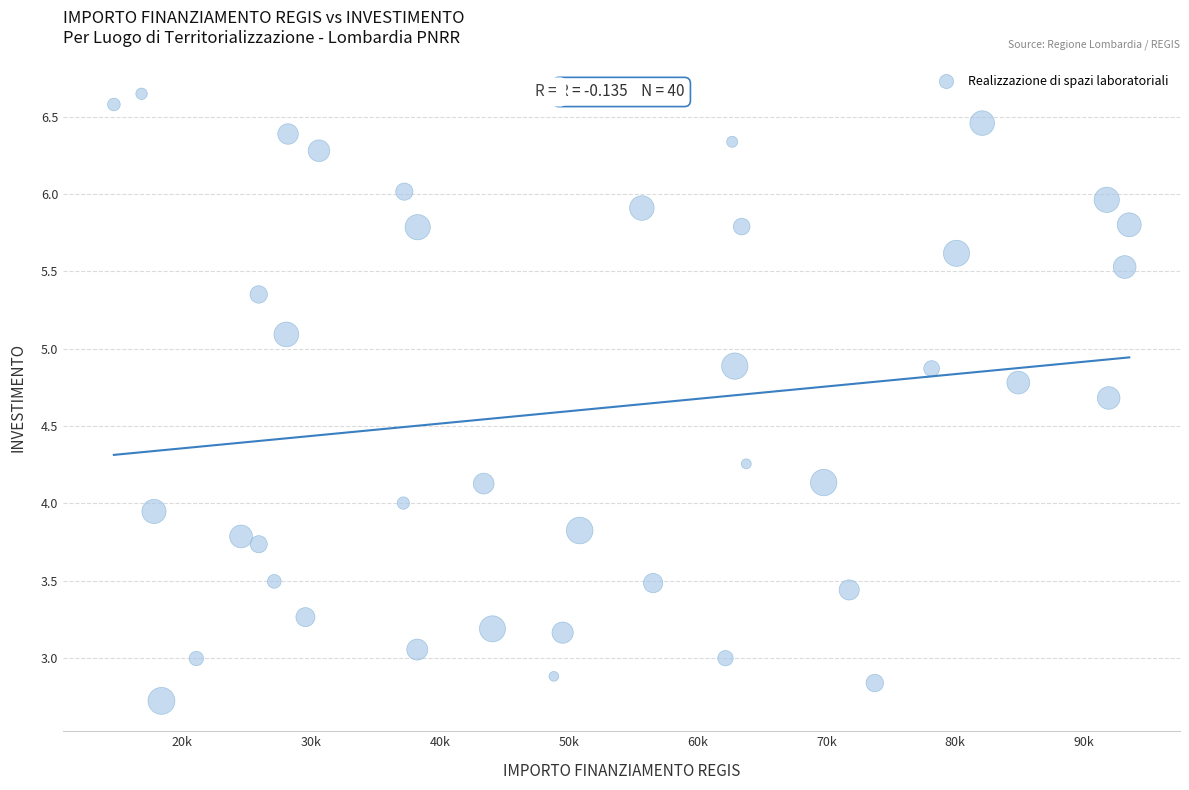

What is the range of X values (max minus min)?

78794.0